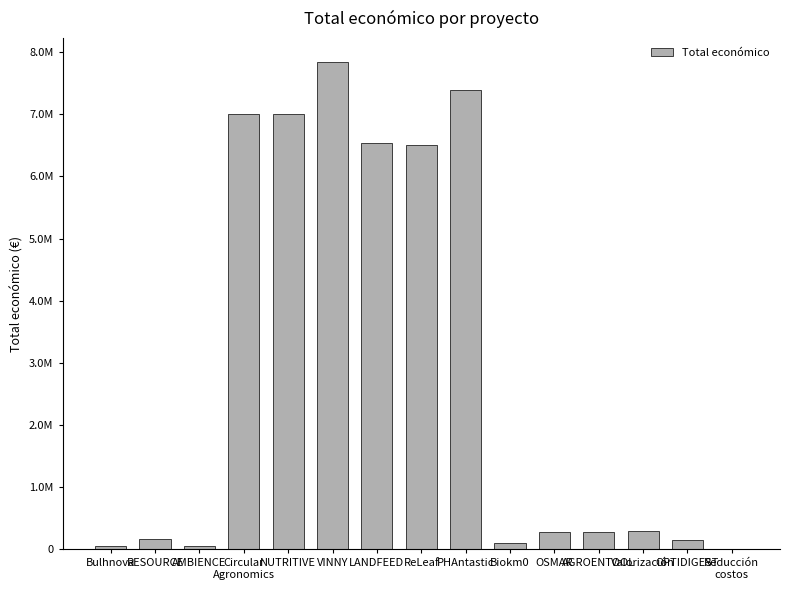

What is the difference between the values at Reducción
costos and OPTIDIGEST?

144282